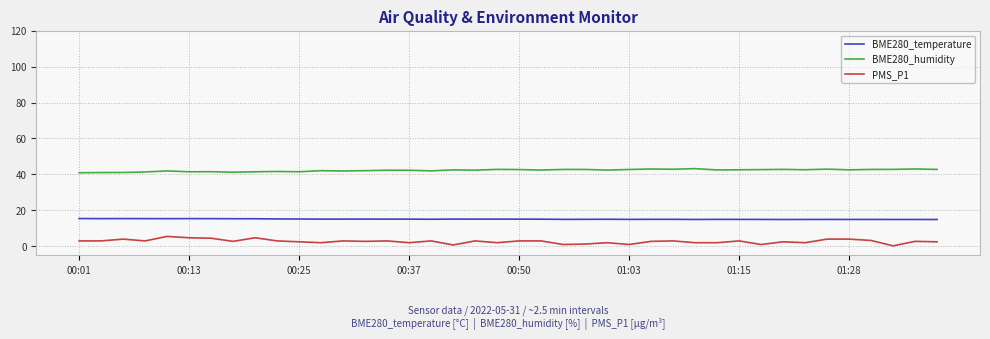

What is the difference between the second highest and minimum values in the BME280_humidity series?

2.1